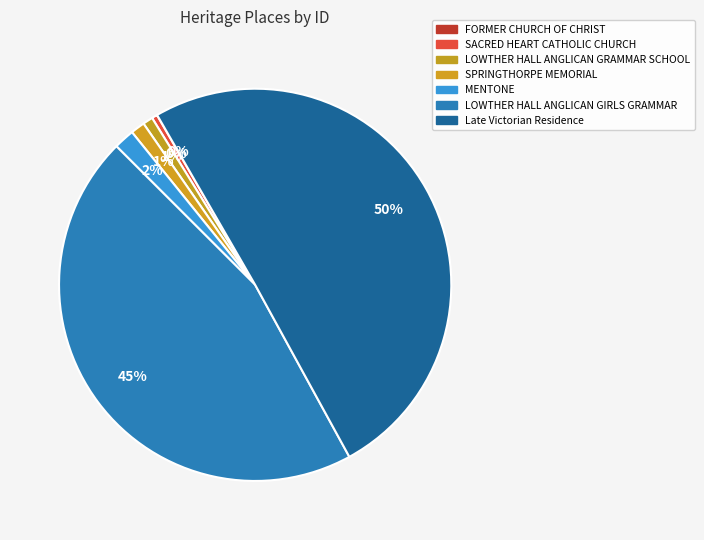

What percentage is NOT represented by SPRINGTHORPE MEMORIAL?

98.8%